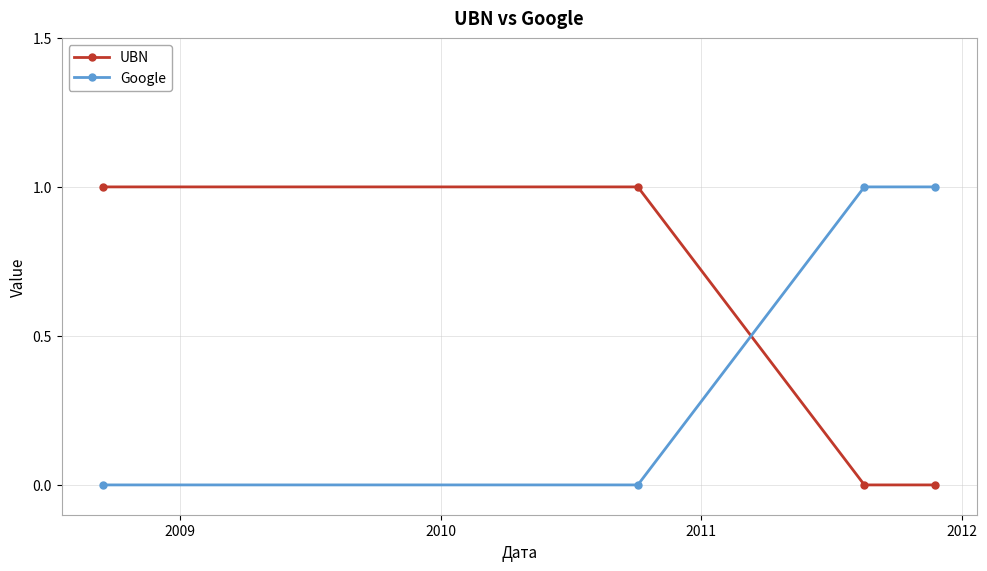

How many lines are shown in the chart?

2